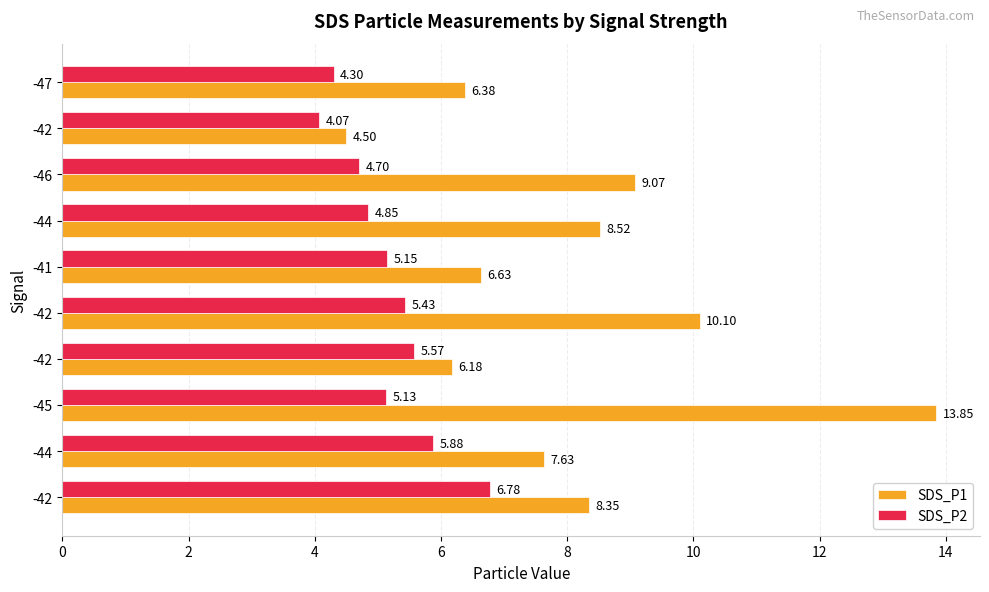

What are all the series names shown in the legend?

SDS_P1, SDS_P2